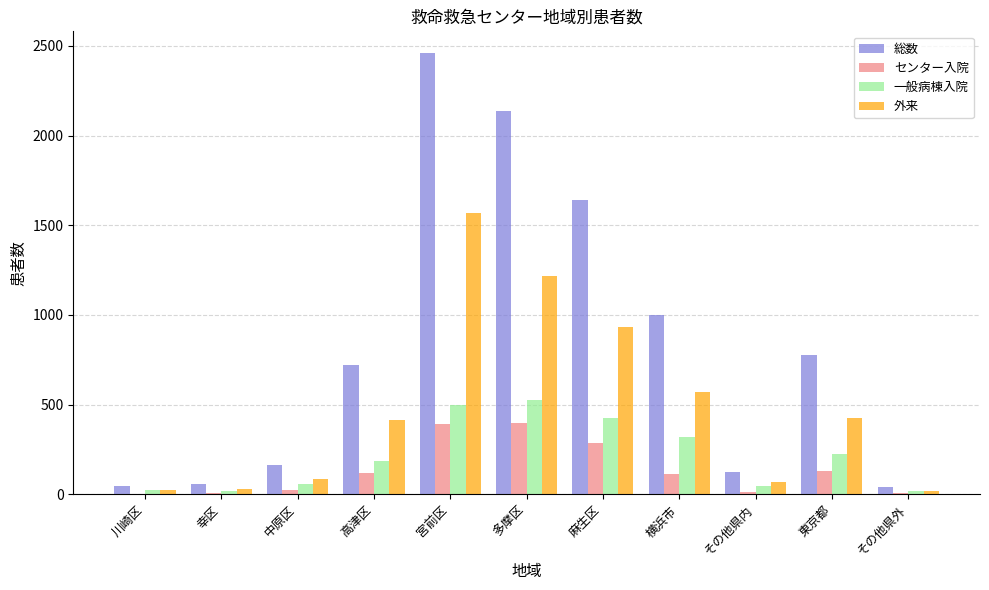

Which category has the highest value in the 外来 series?

宮前区